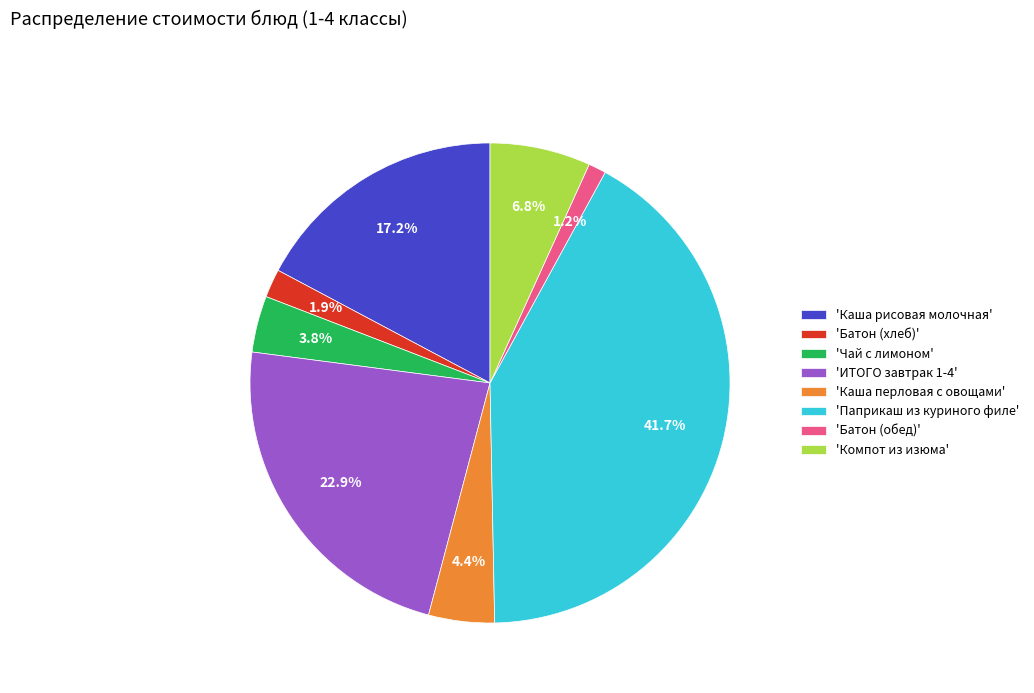

What percentage is NOT represented by 'Компот из изюма'?

93.2%